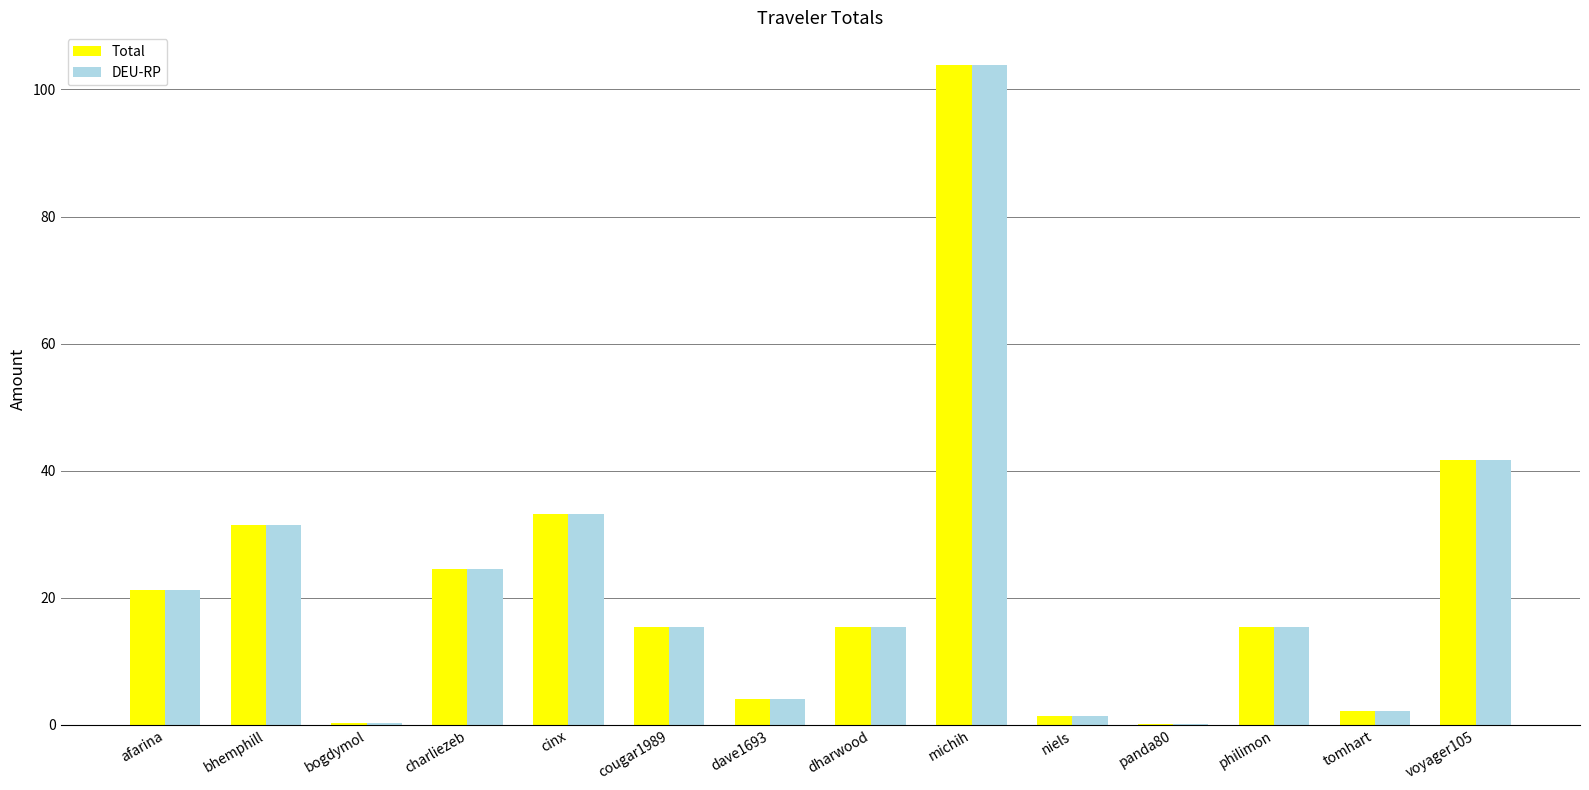

Which category has the highest value in the DEU-RP series?

michih